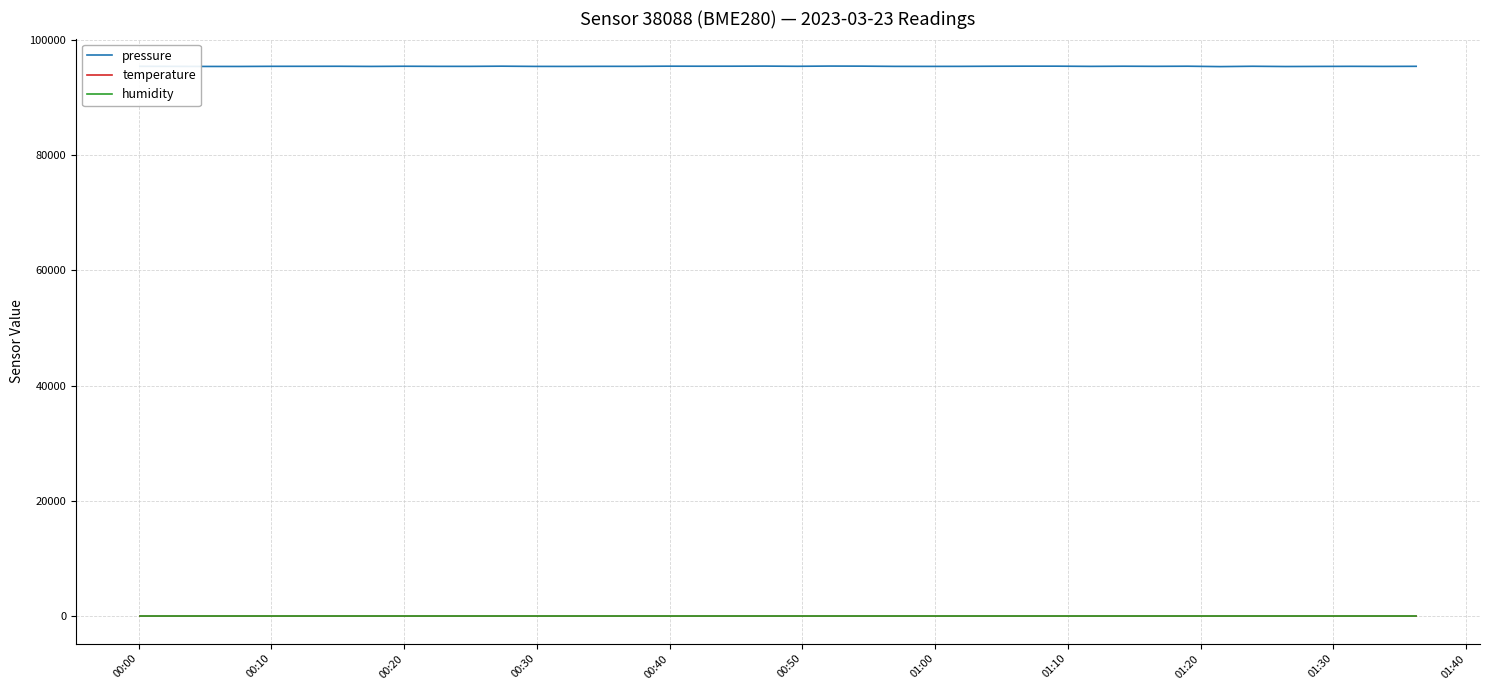

What is the maximum value shown in the chart?

95446.3